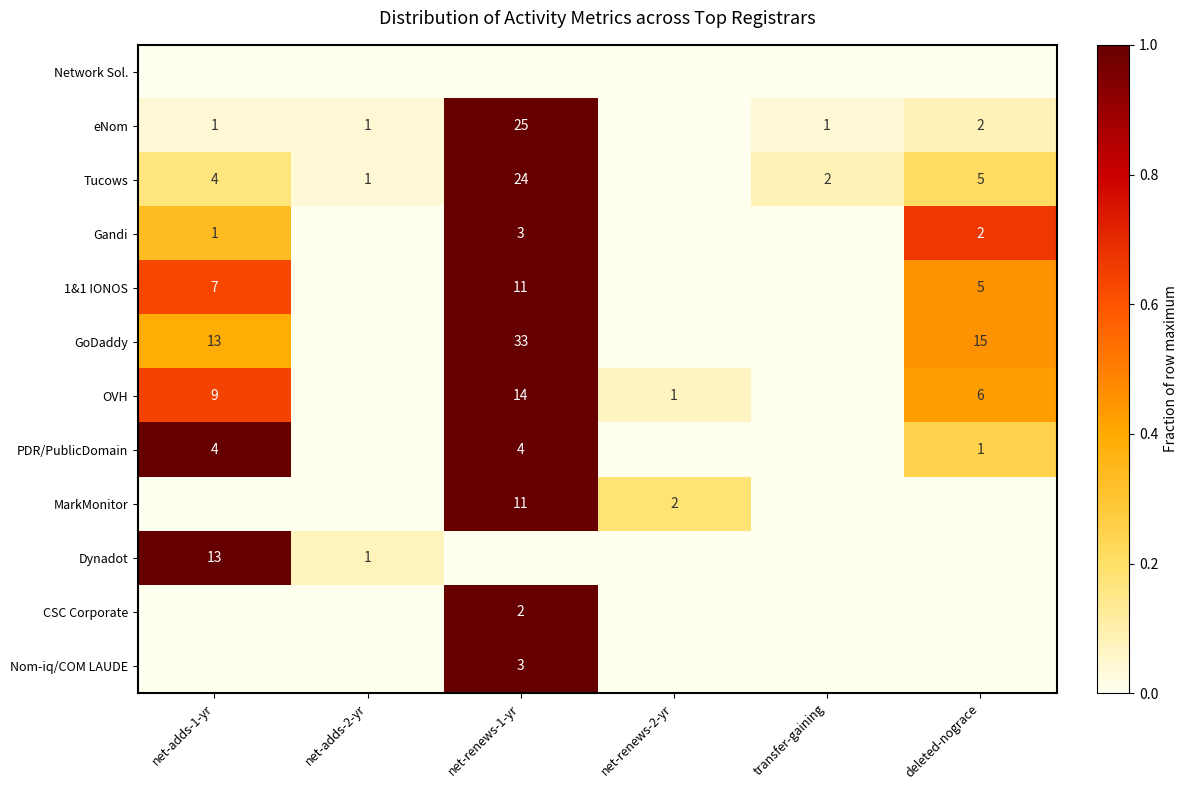

Count the number of categories in the chart.

6